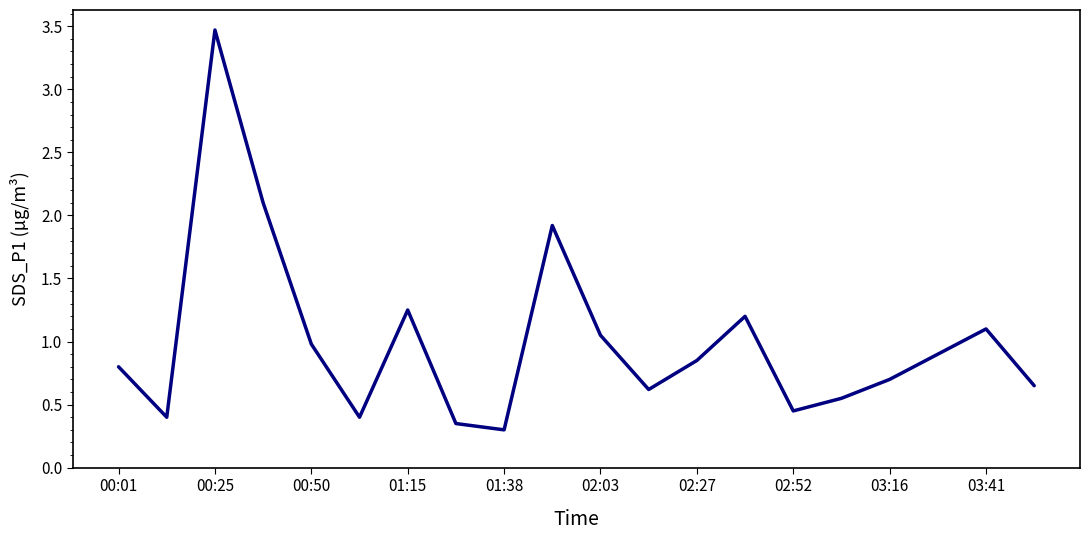

What is the greatest value displayed?

3.5